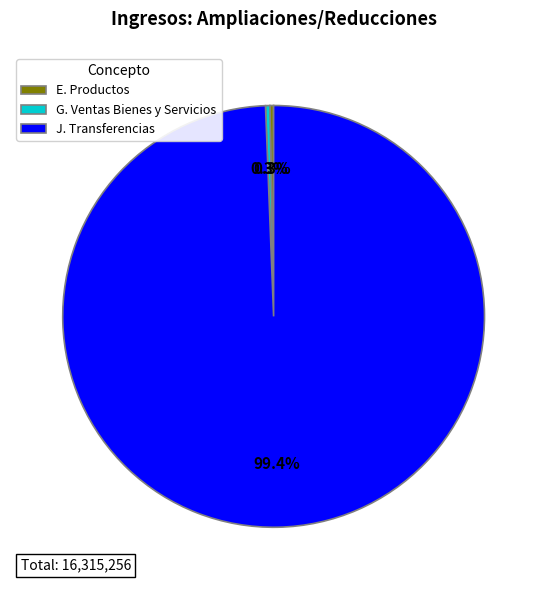

Count the number of slices in the pie.

3